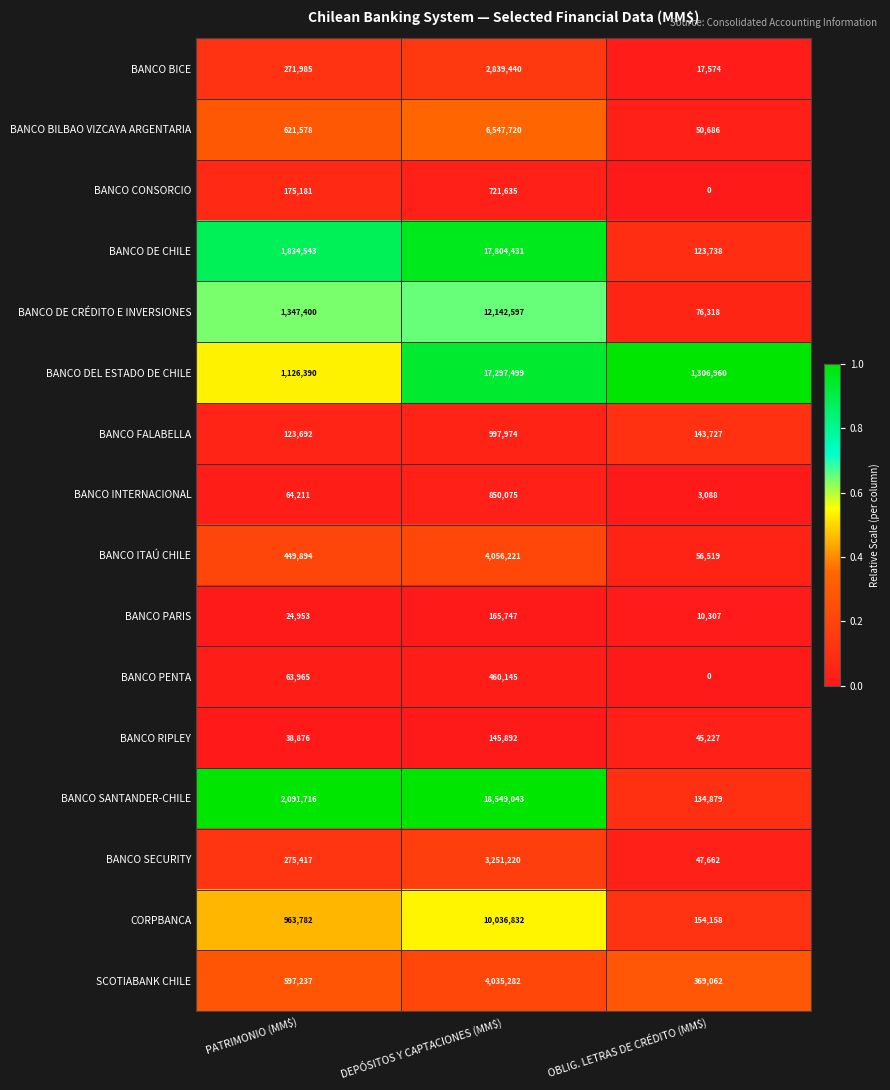

True or false: BANCO SECURITY has a value of 3251220 at DEPÓSITOS Y CAPTACIONES (MM$).

True